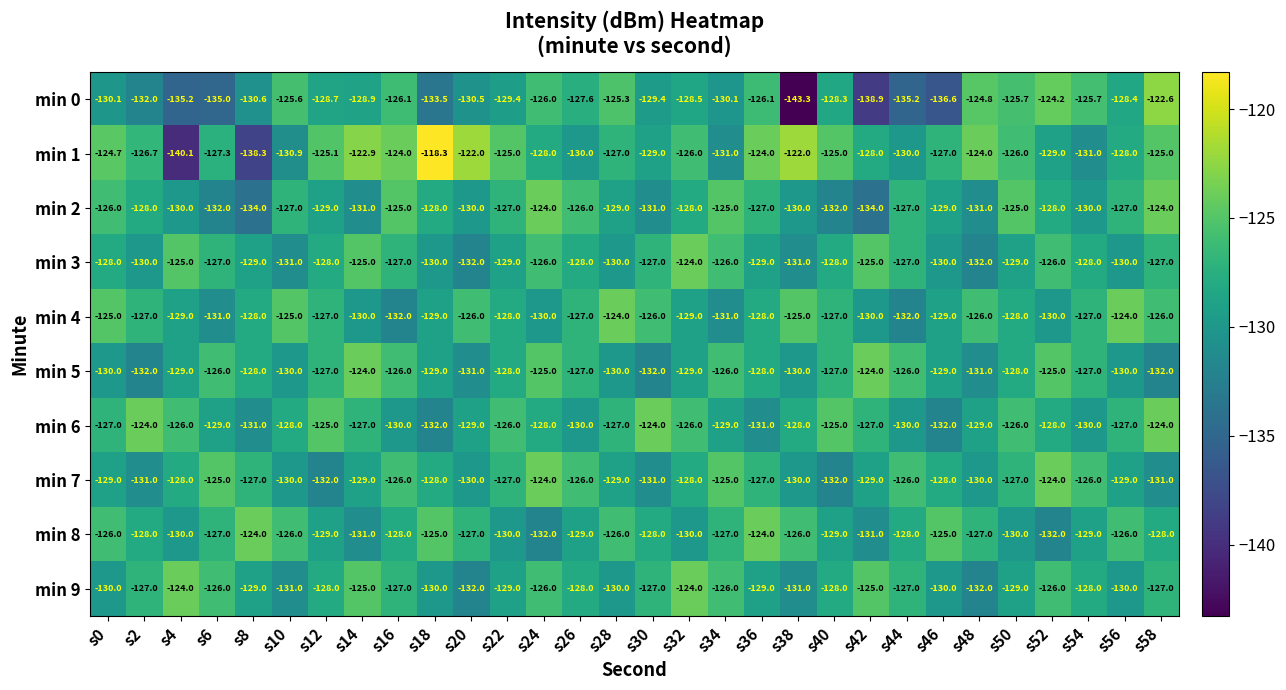

How many data points in min 7 are less than -128?

14